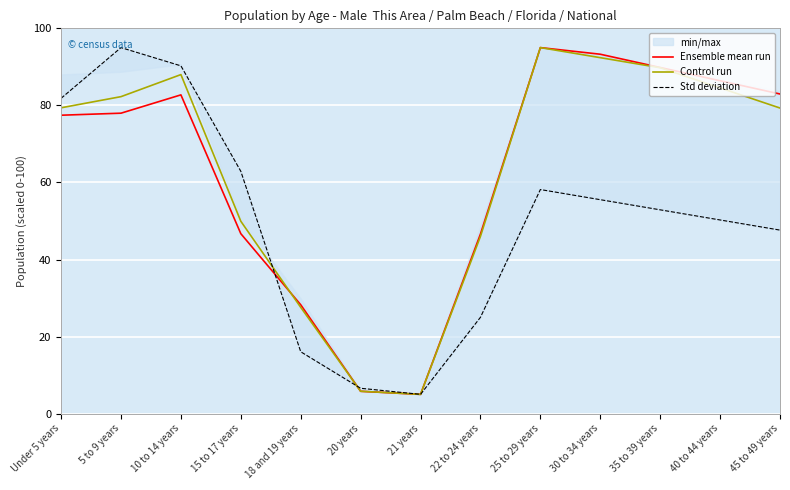

Rank the series by their maximum value, from lowest to highest.

Ensemble mean run, Control run, Std deviation